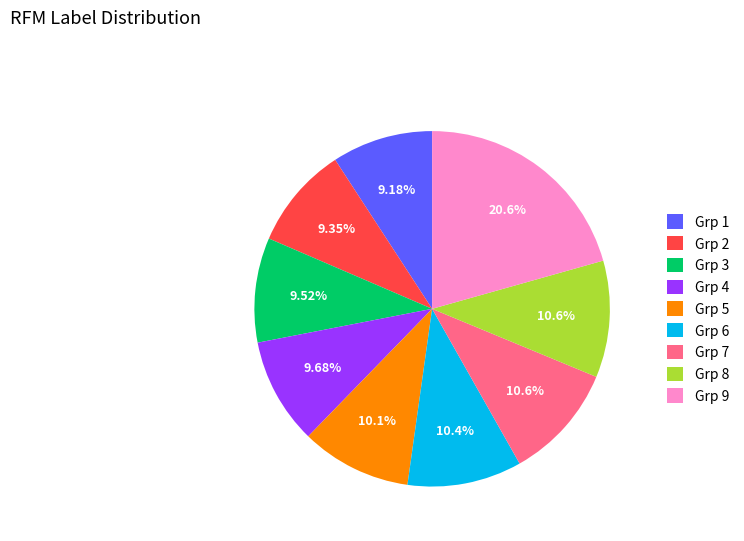

Is Grp 6 the majority of the pie?

No